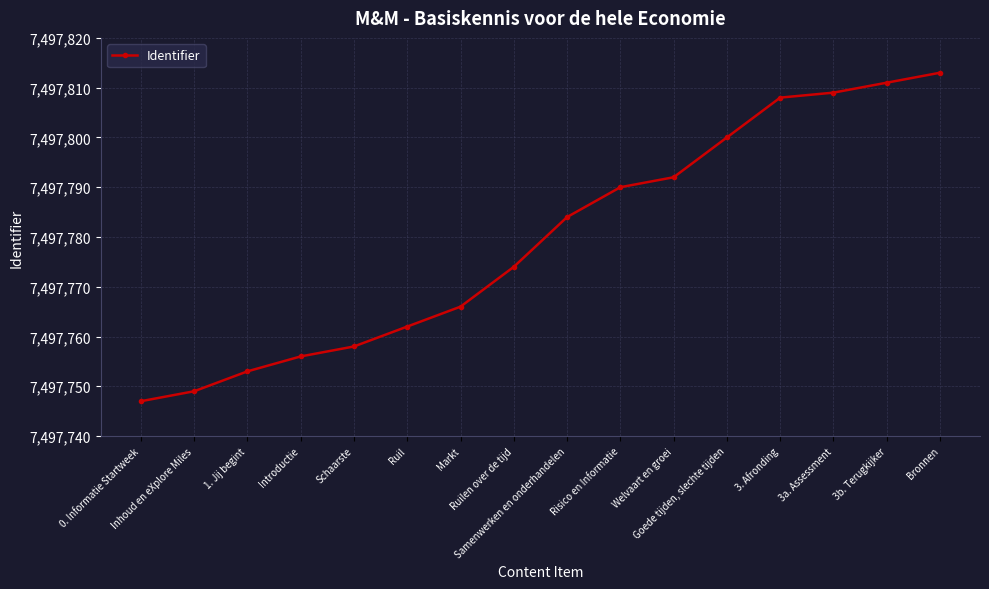

What value does the data have at 3b. Terugkijker, to the nearest 10?

7497810